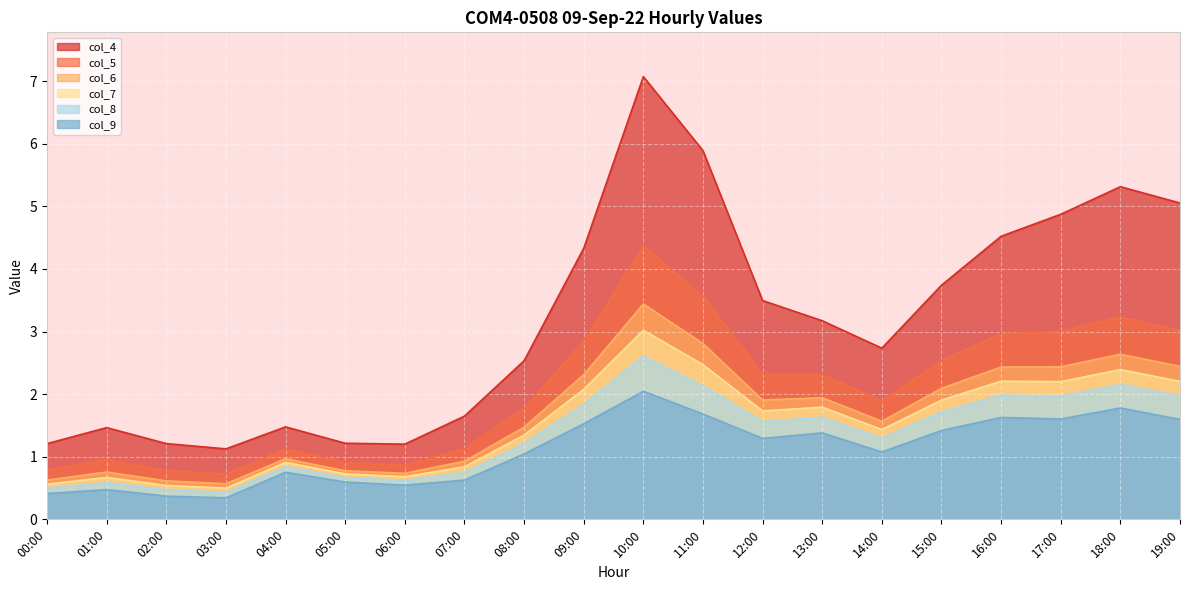

At which label does col_9 reach its peak?

10:00